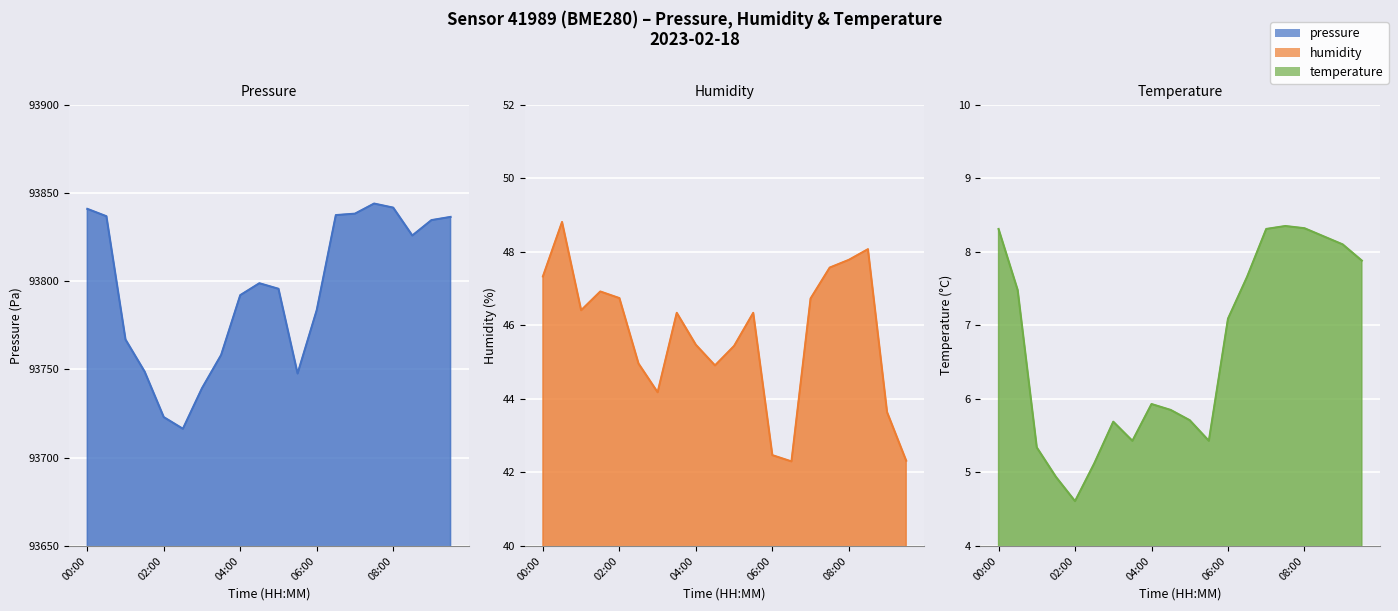

What is the highest value of the pressure series?

93844.0